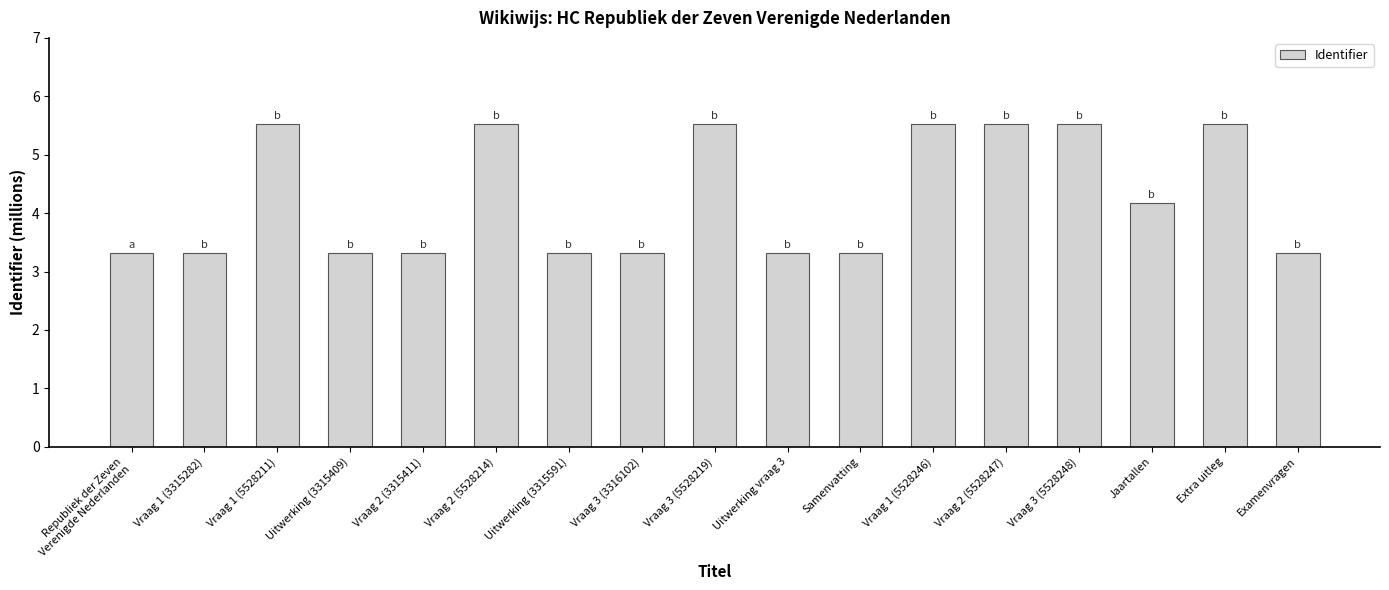

How many bars are there in total?

17